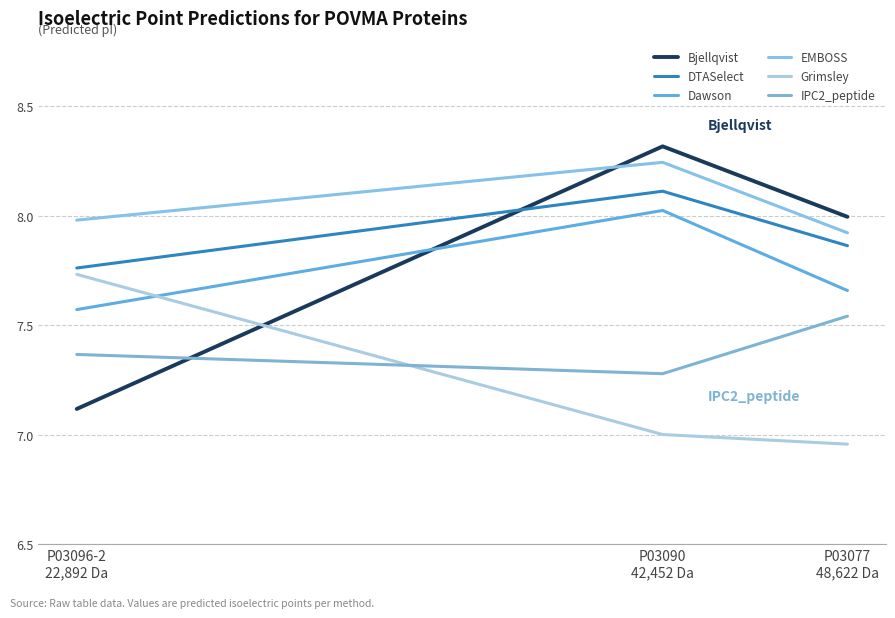

Which series has the widest spread of values?

Bjellqvist